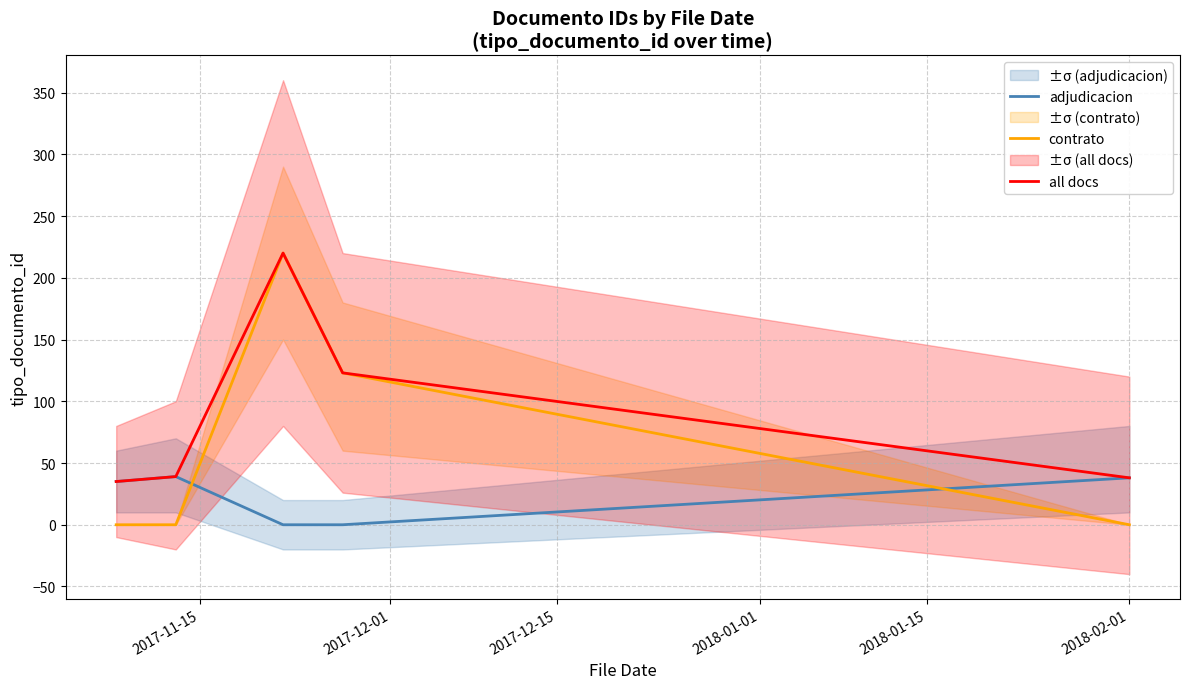

What is the maximum value for adjudicacion?

39